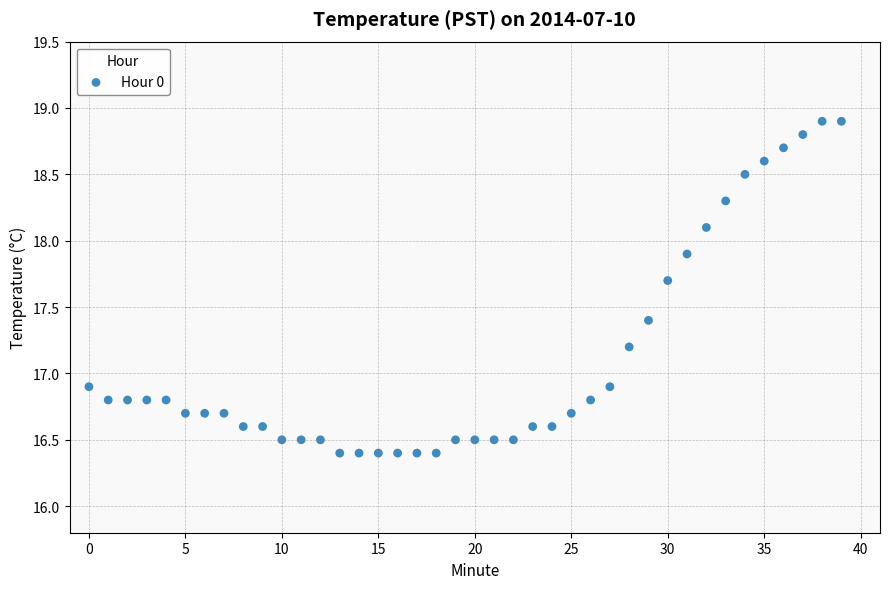

What is the range of Y values (max minus min)?

2.5